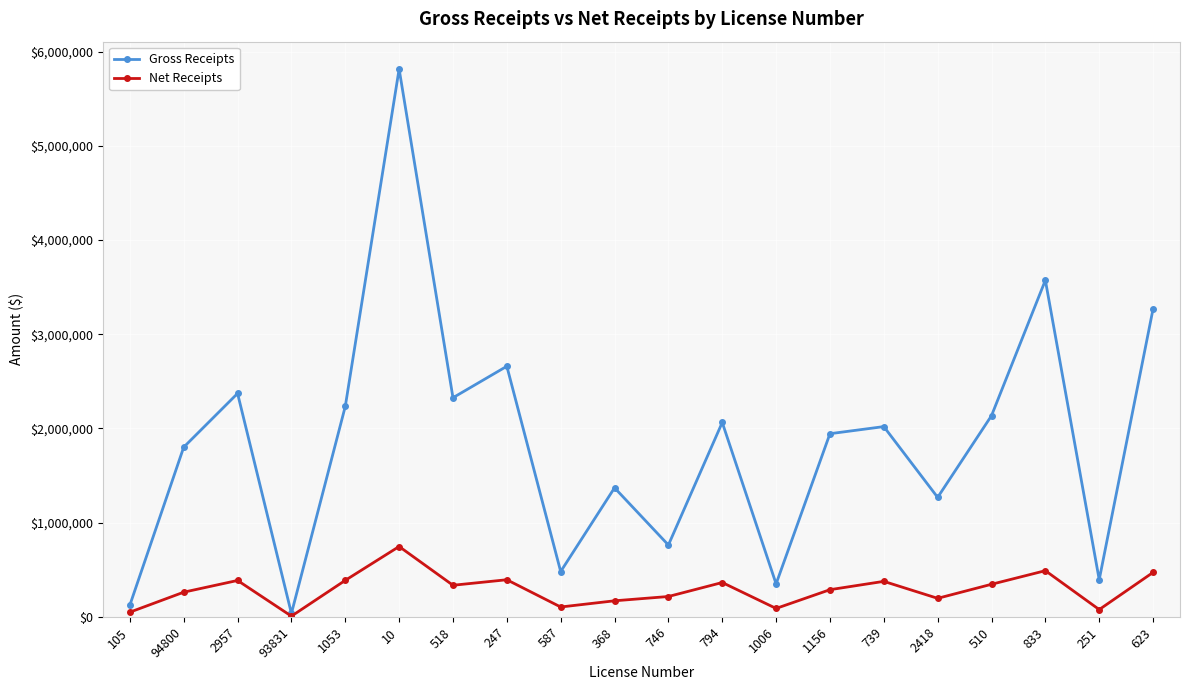

True or false: Net Receipts has more than 0 points higher than both neighbors.

True